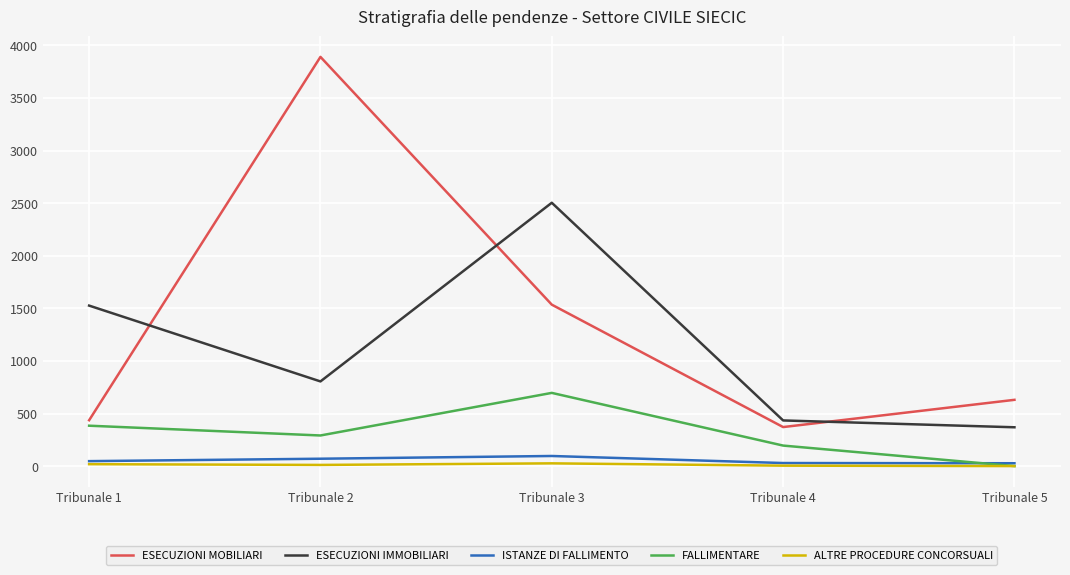

The value of ESECUZIONI IMMOBILIARI at Tribunale 4 is 434. True or false?

True